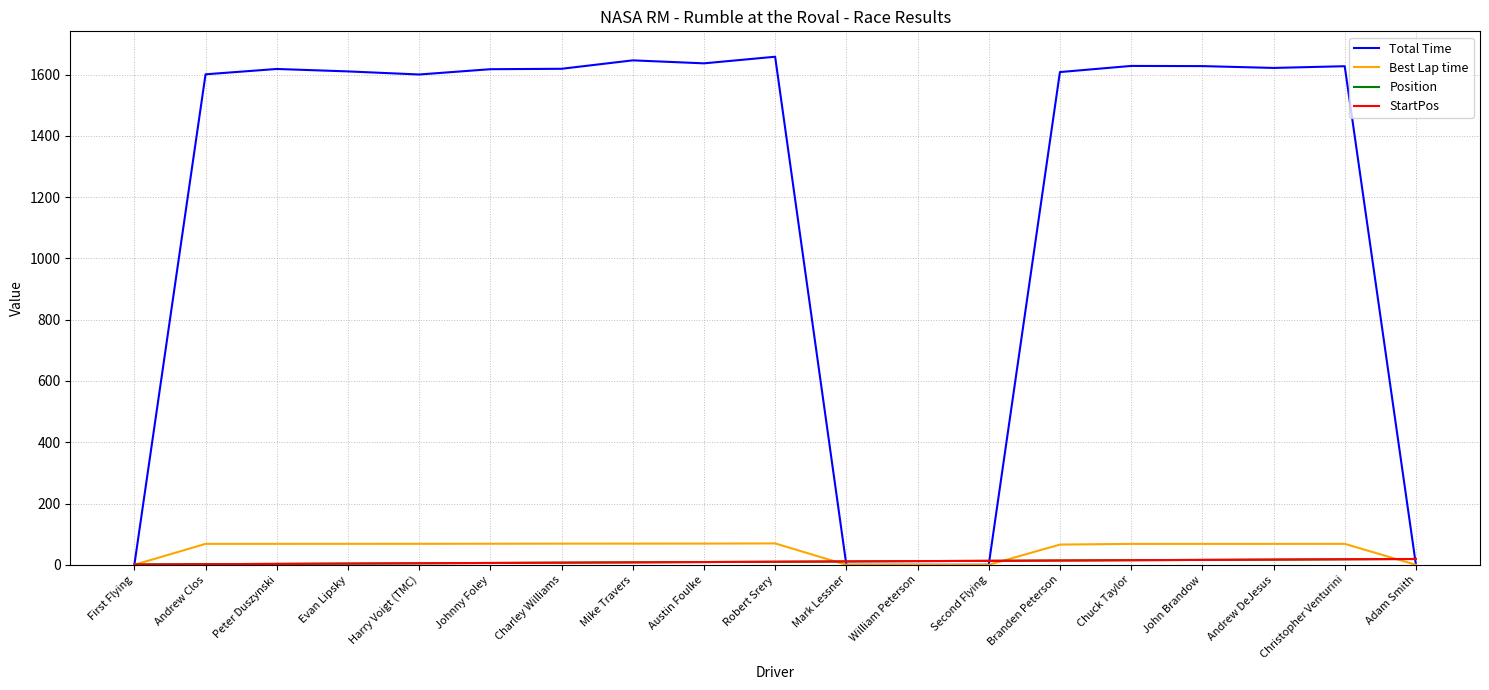

At which label is StartPos closest to 10?

Robert Srery